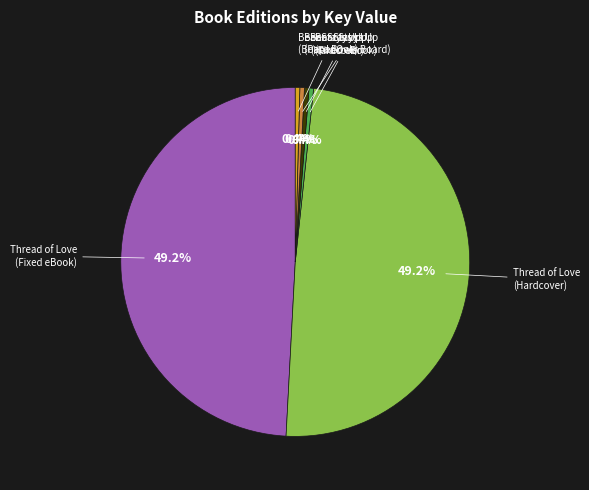

Does any single category account for the majority?

No